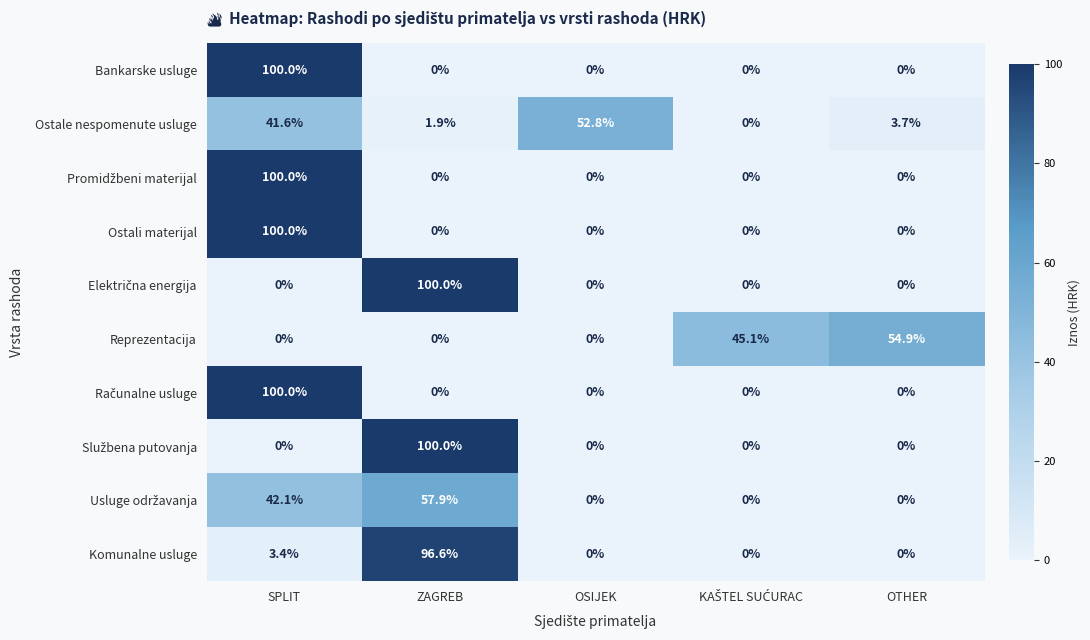

What is the maximum value shown in the chart?

100.0